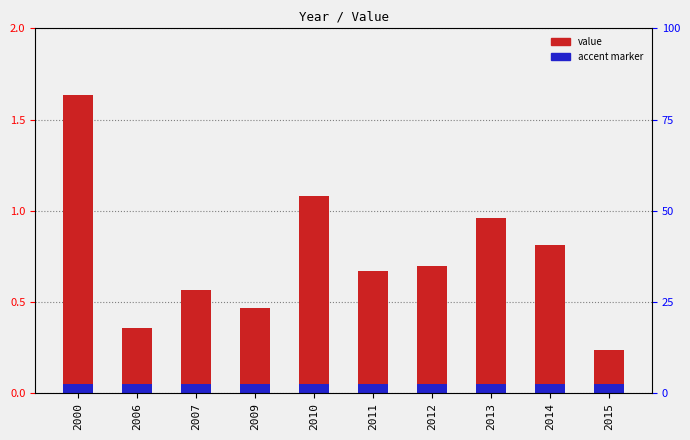

List the labels in order of accent value, smallest first.

2000, 2006, 2007, 2009, 2010, 2011, 2012, 2013, 2014, 2015